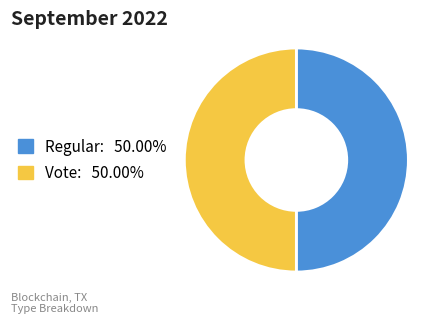

Approximately how many times larger is the value at Vote compared to Regular?

1.0